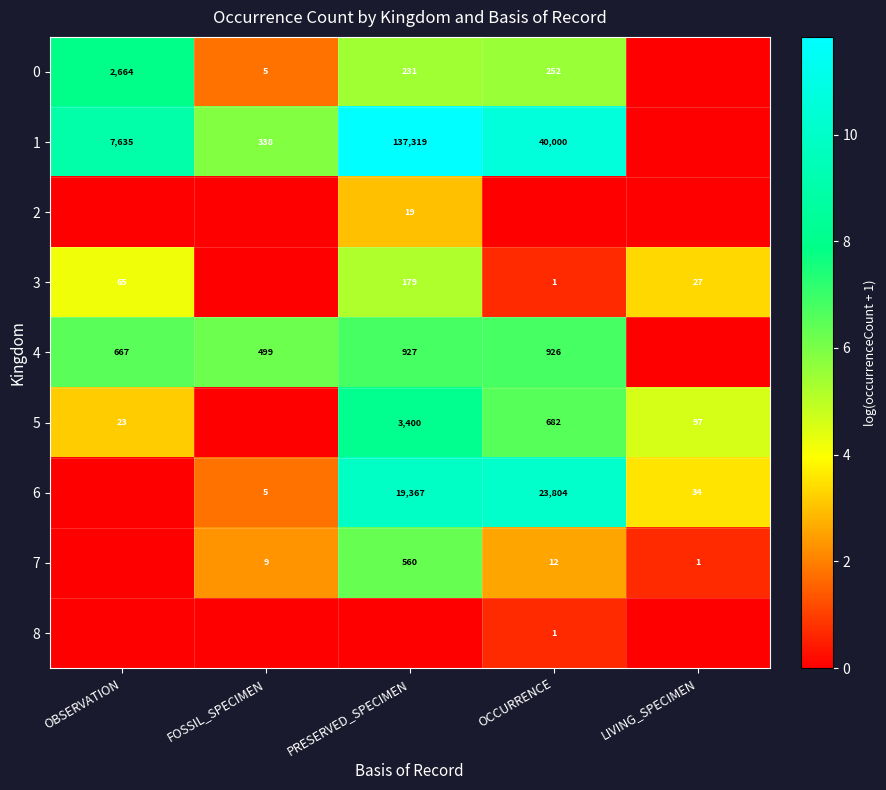

The 4 series shows 926 at OCCURRENCE. True or false?

True